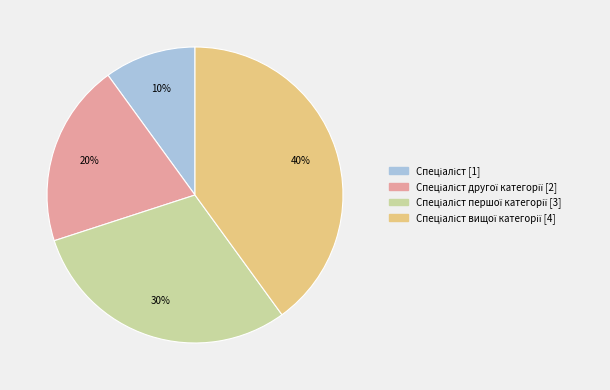

How many slices are in this pie chart?

4